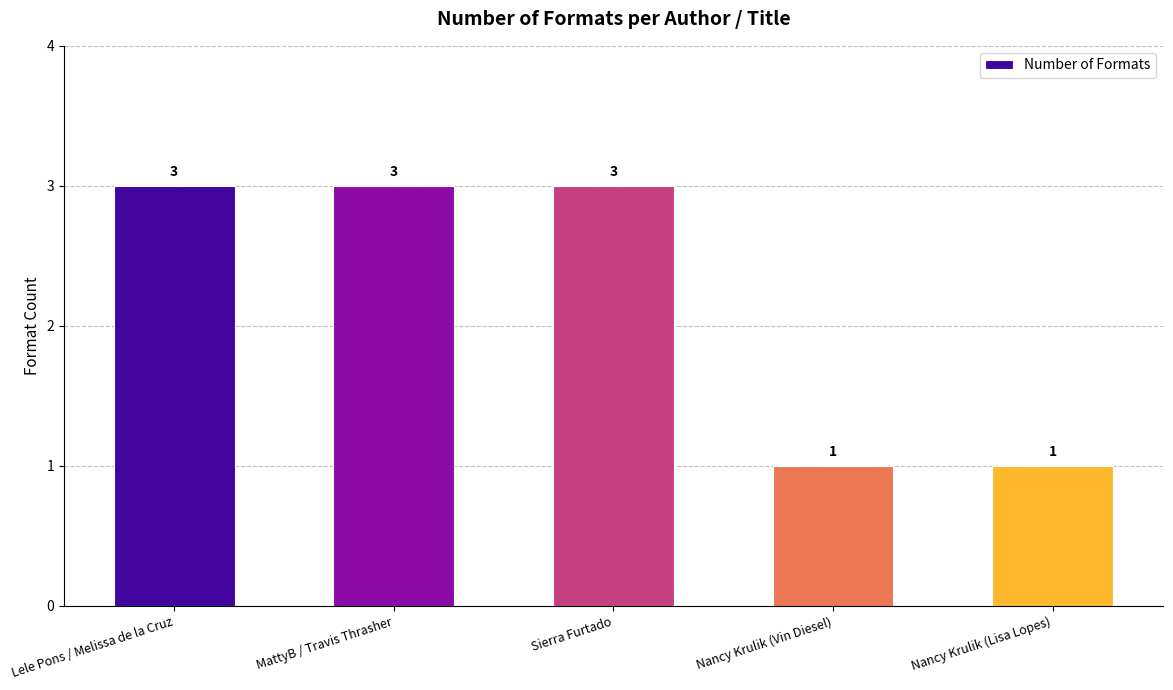

True or false: the data shows 3 at MattyB / Travis Thrasher.

True